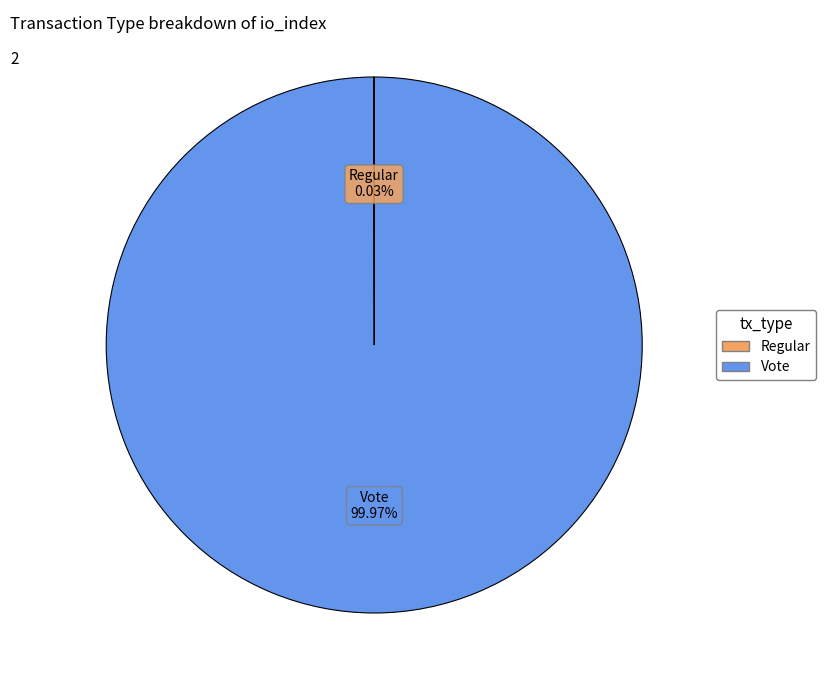

Does Vote account for over 50% of the chart?

Yes